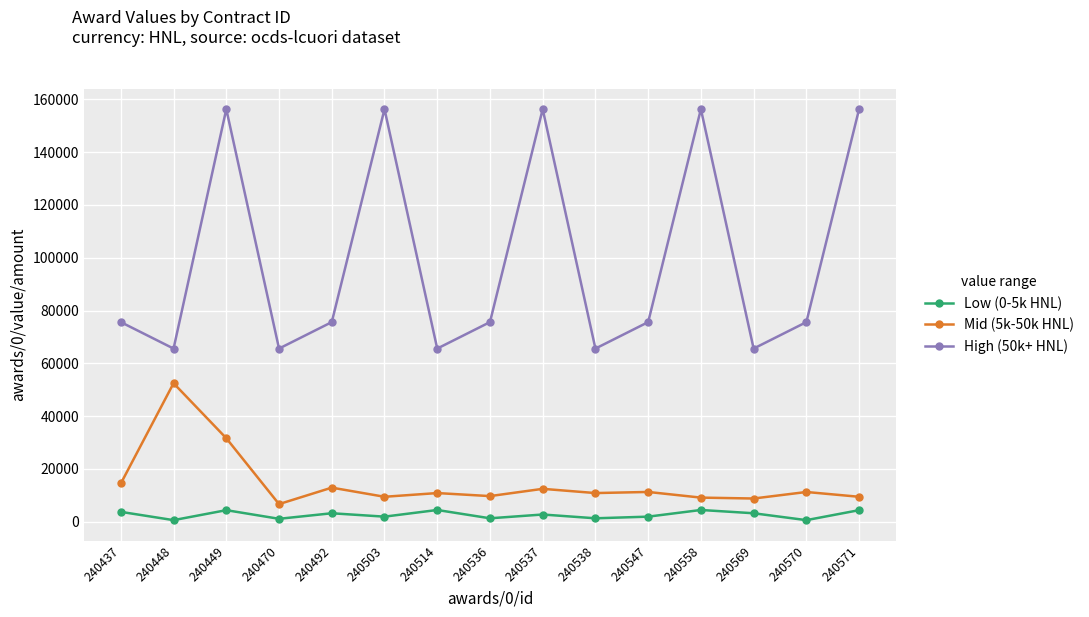

Rank the series by their maximum value, from highest to lowest.

High (50k+ HNL), Mid (5k-50k HNL), Low (0-5k HNL)